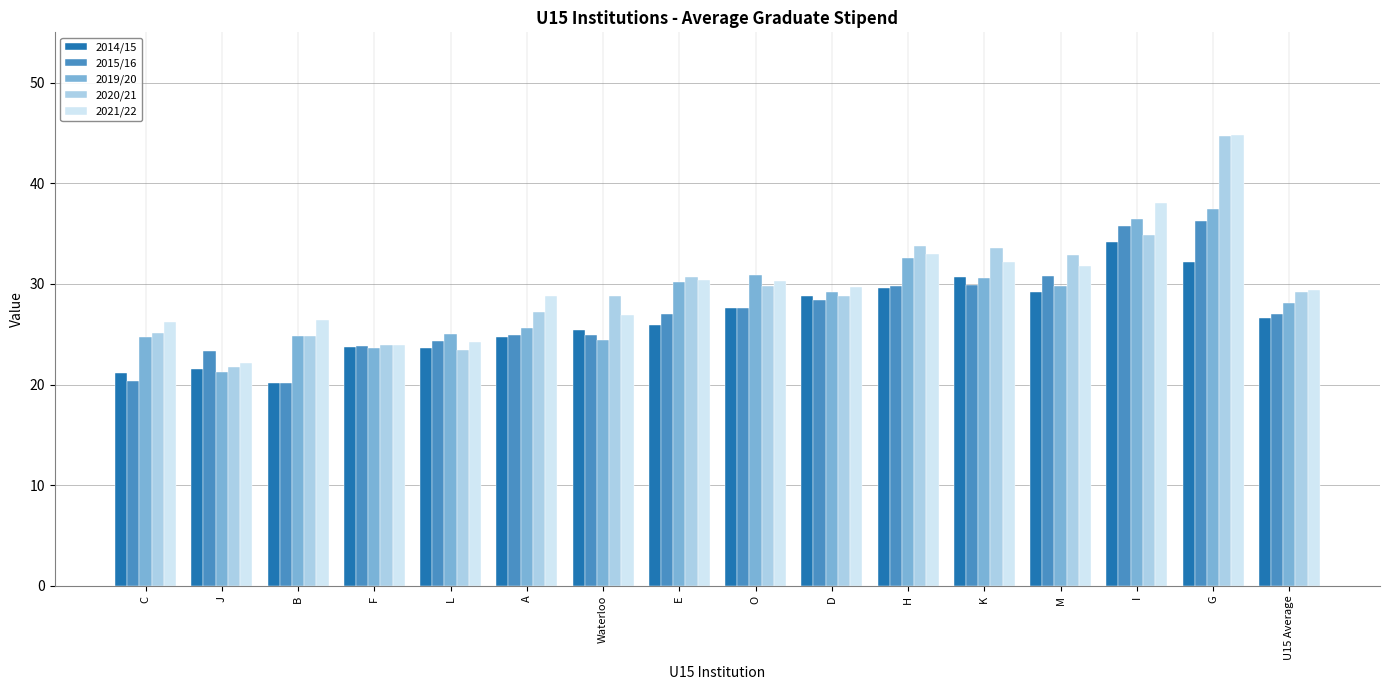

Which series changed the most between Waterloo and U15 Average?

2019/20